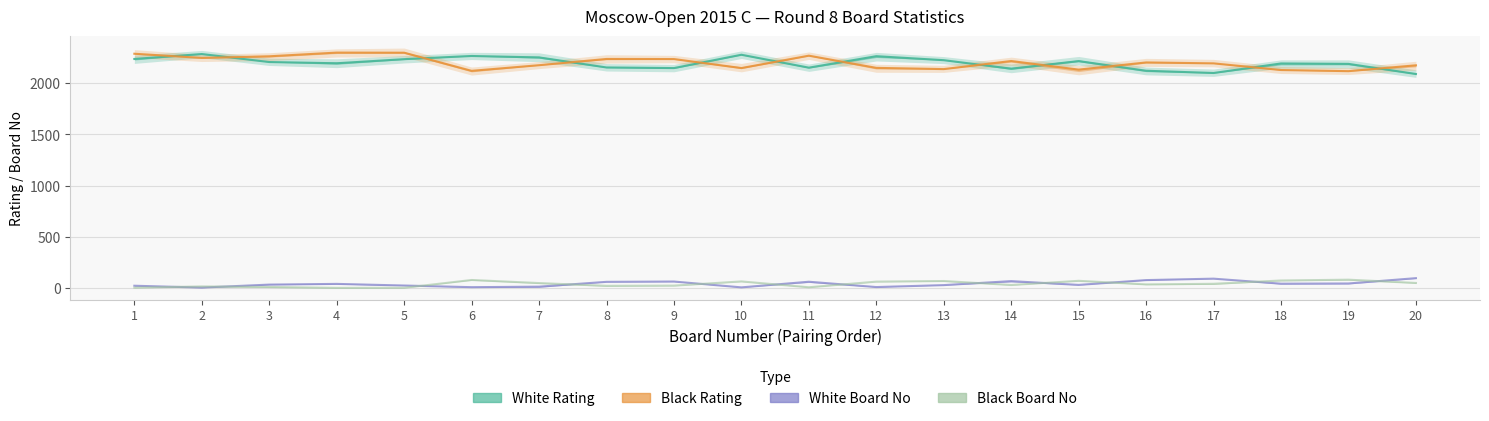

The value of White Board No at 9 is 64. True or false?

True